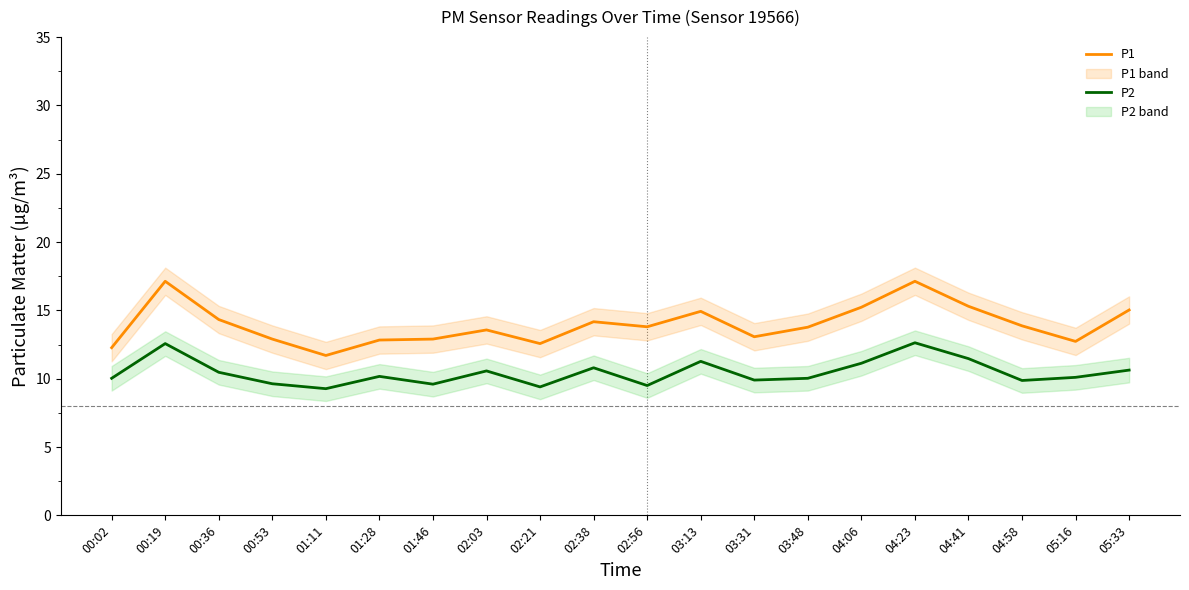

What is the minimum value shown in the chart?

9.3